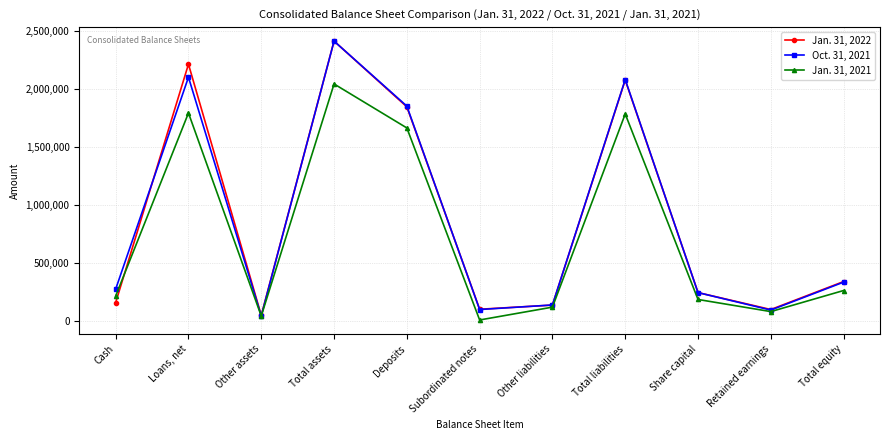

Which series has the largest range (max minus min)?

Oct. 31, 2021